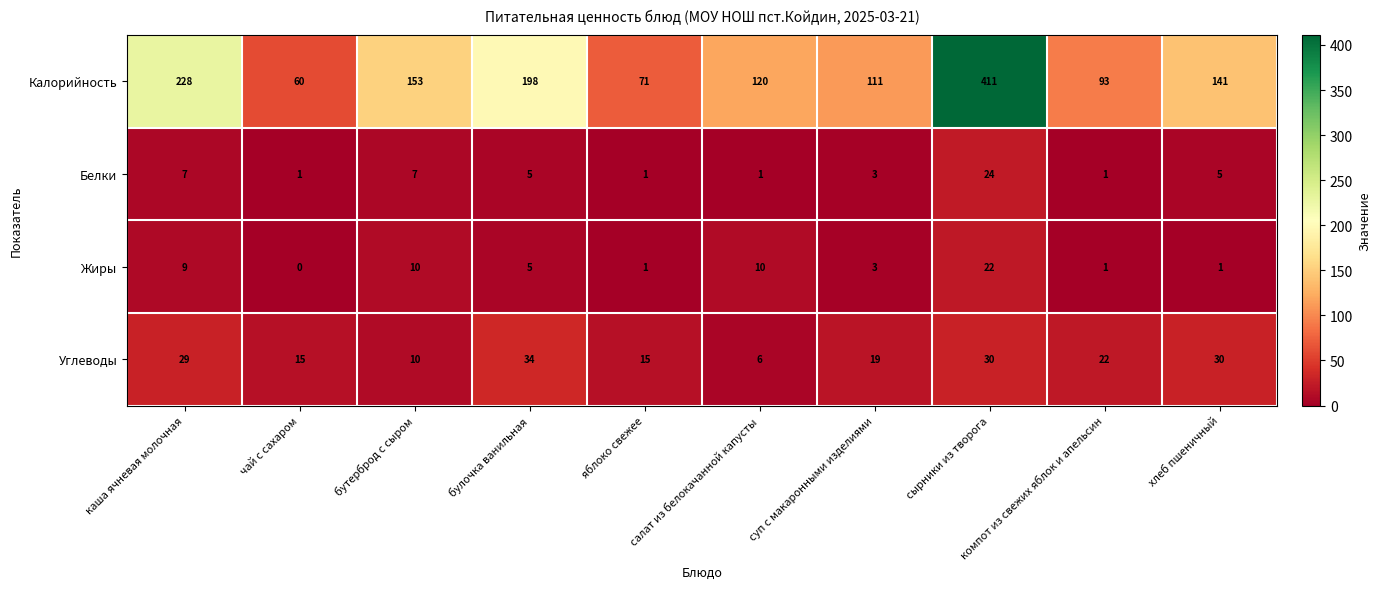

The value of Углеводы at хлеб пшеничный is 46. True or false?

False